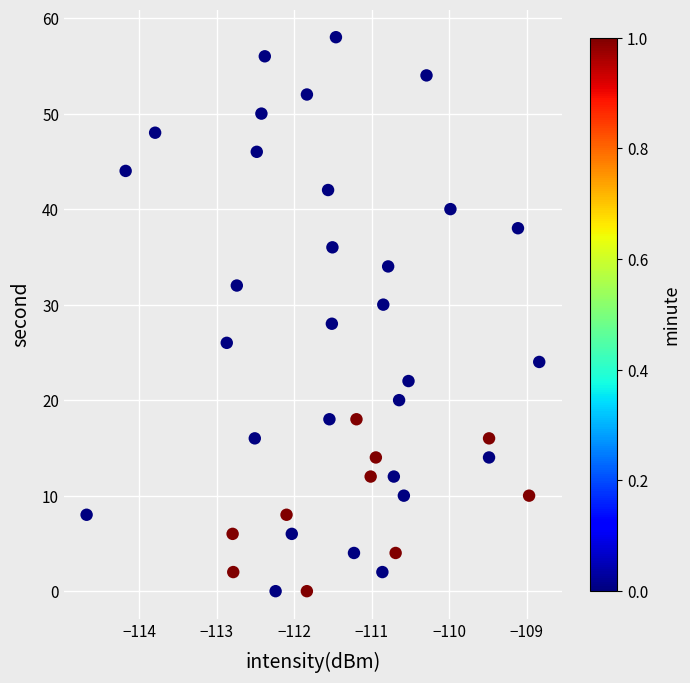

What is the range of Y values (max minus min)?

58